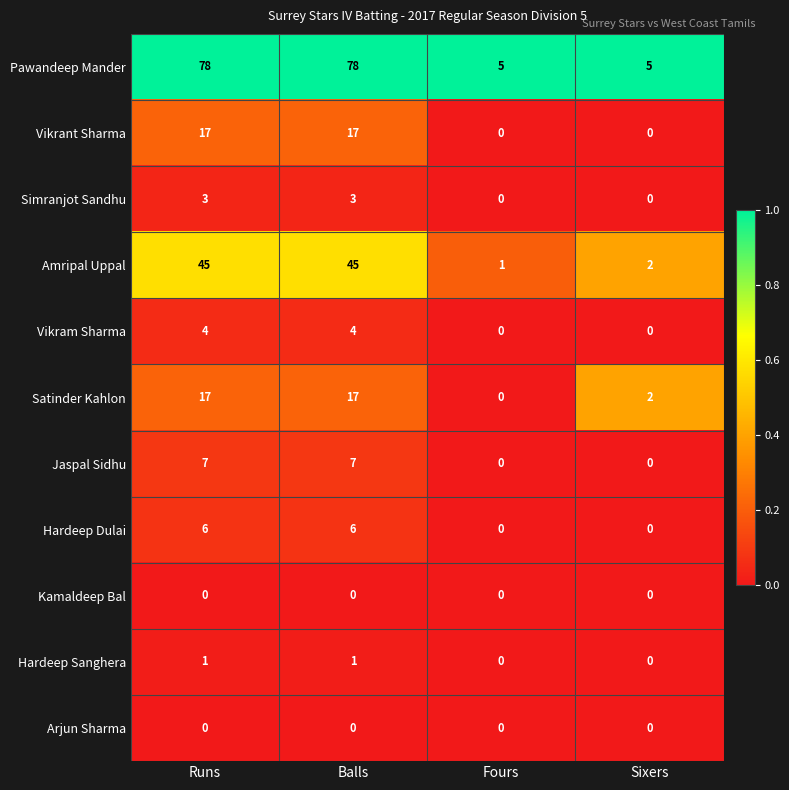

What is the maximum value for Jaspal Sidhu?

7